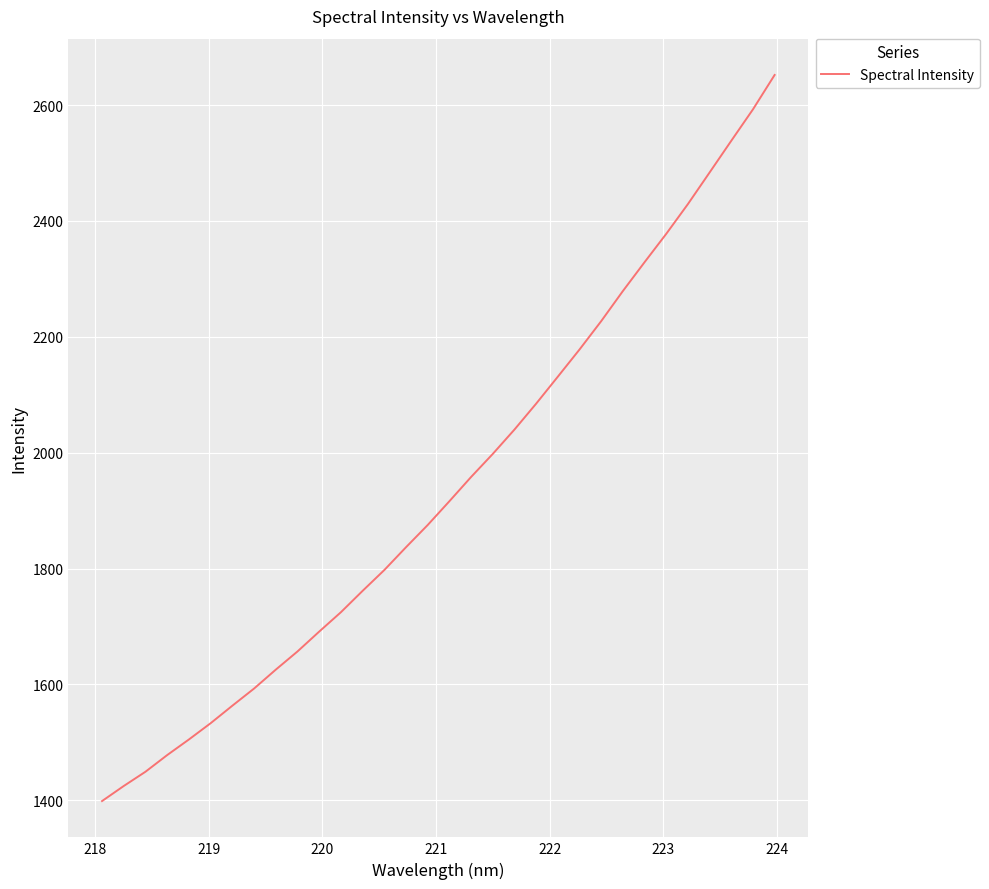

What is the minimum value shown in the chart?

1398.7